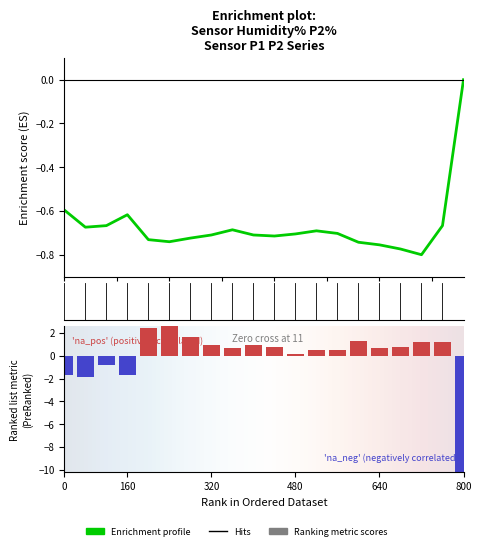

How many P2 values are between 0 and 1?

1